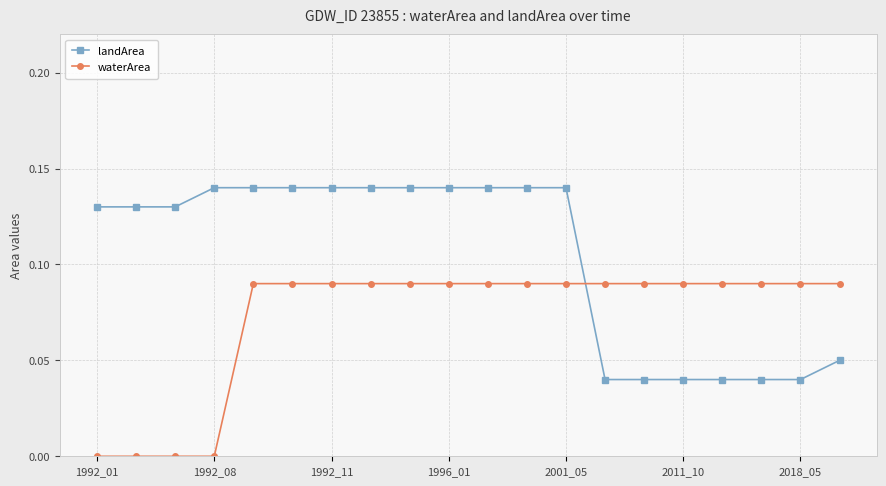

Which series has the largest total across all categories?

landArea